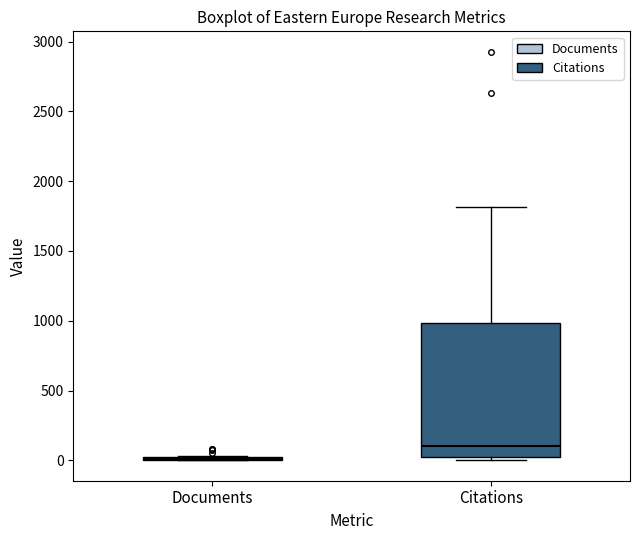

Reading left to right, read every box against the y-axis: the position of its median line, the range the box covers, and the ends of its whiskers. The values are not printed on the chart, so give them approximately, as read against the axis.

Documents: box collapsed to a line at 0, whiskers 0 to 50
Citations: median 100, box 0 to 1000, whiskers 0 (just below the box's lower edge) to 1800